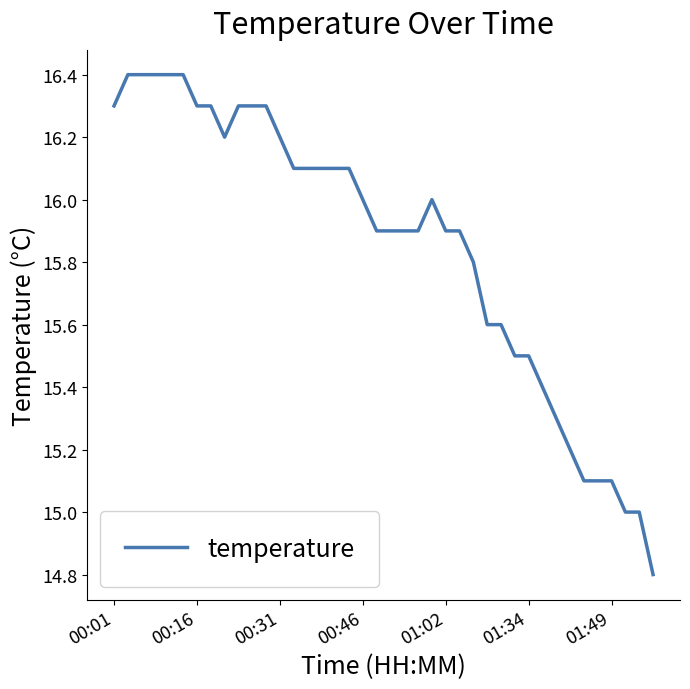

What is the minimum value shown in the chart?

14.8